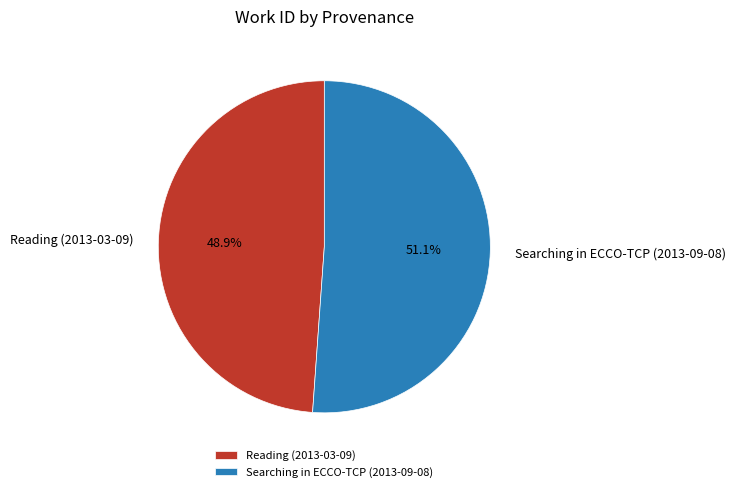

What percentage is the Reading (2013-03-09) slice, to the nearest percent?

49%